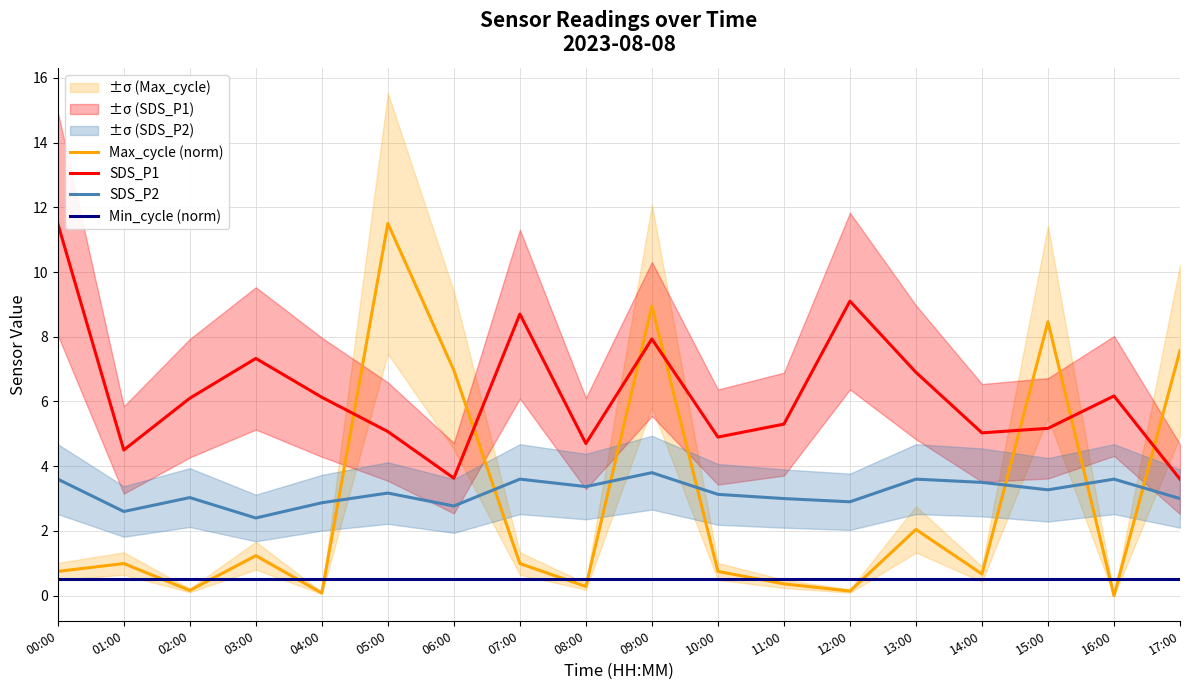

The Max_cycle (norm) series shows 1.1 at 10:00. True or false?

False